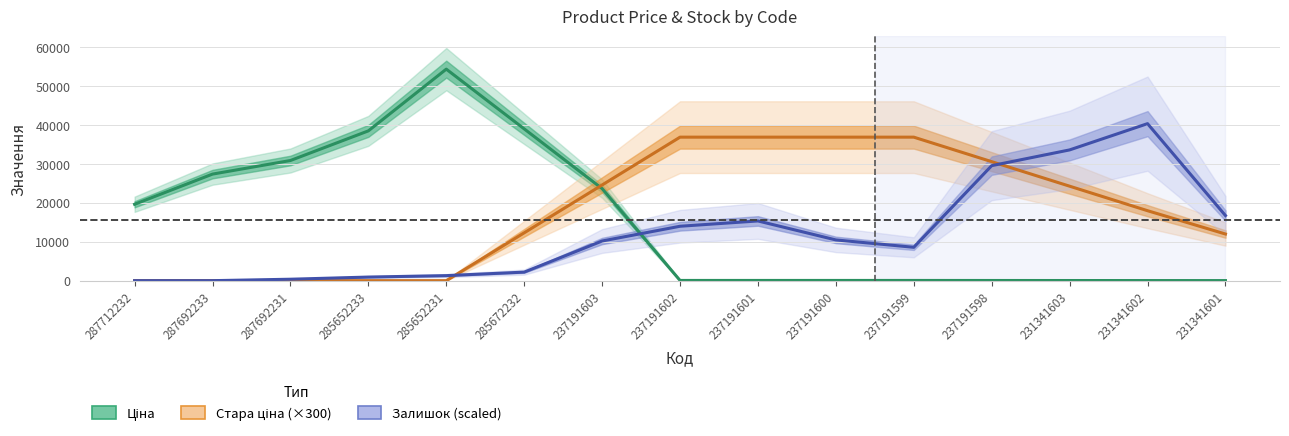

Where does the Залишок (scaled) series first go above 10198?

237191603